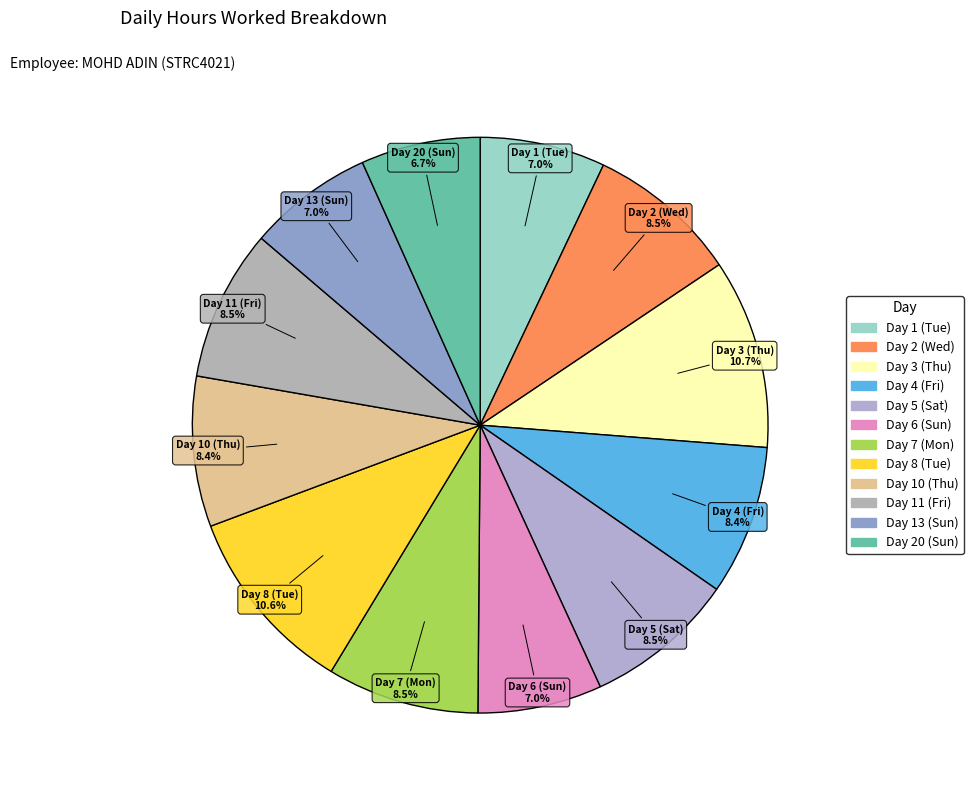

What percentage is the Day 11 (Fri) slice, to the nearest percent?

9%